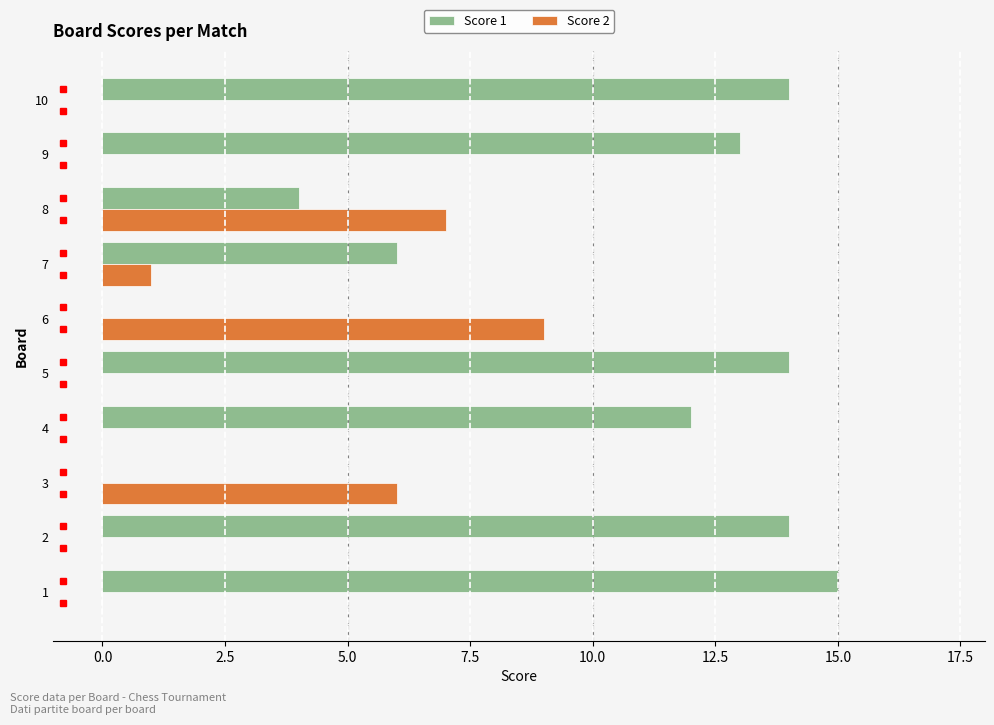

What is the greatest value displayed?

15